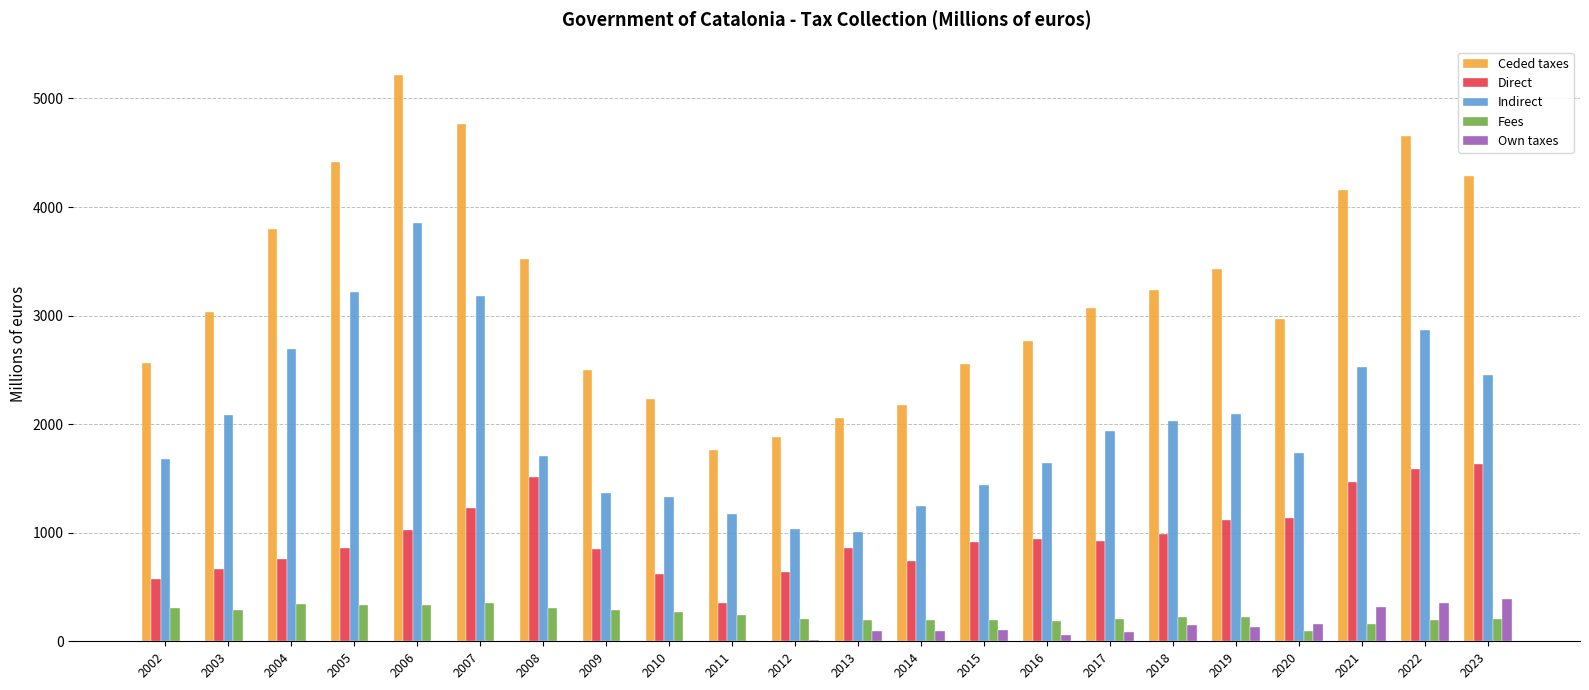

Is it true that Ceded taxes equals 2227.4 at 2010?

True